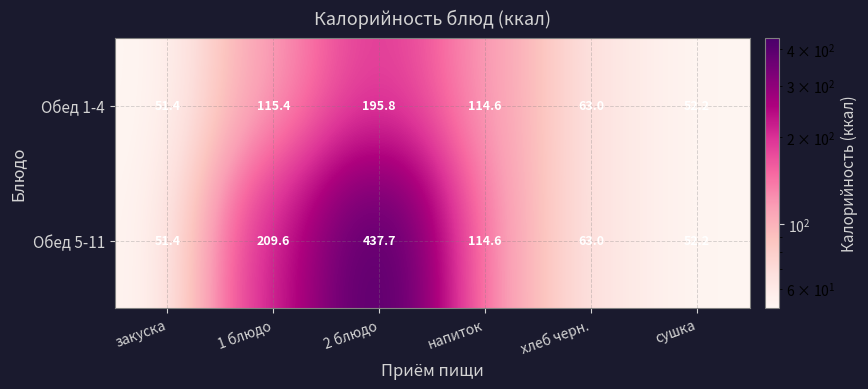

Which series changed the most between 1 блюдо and сушка?

Обед 5-11